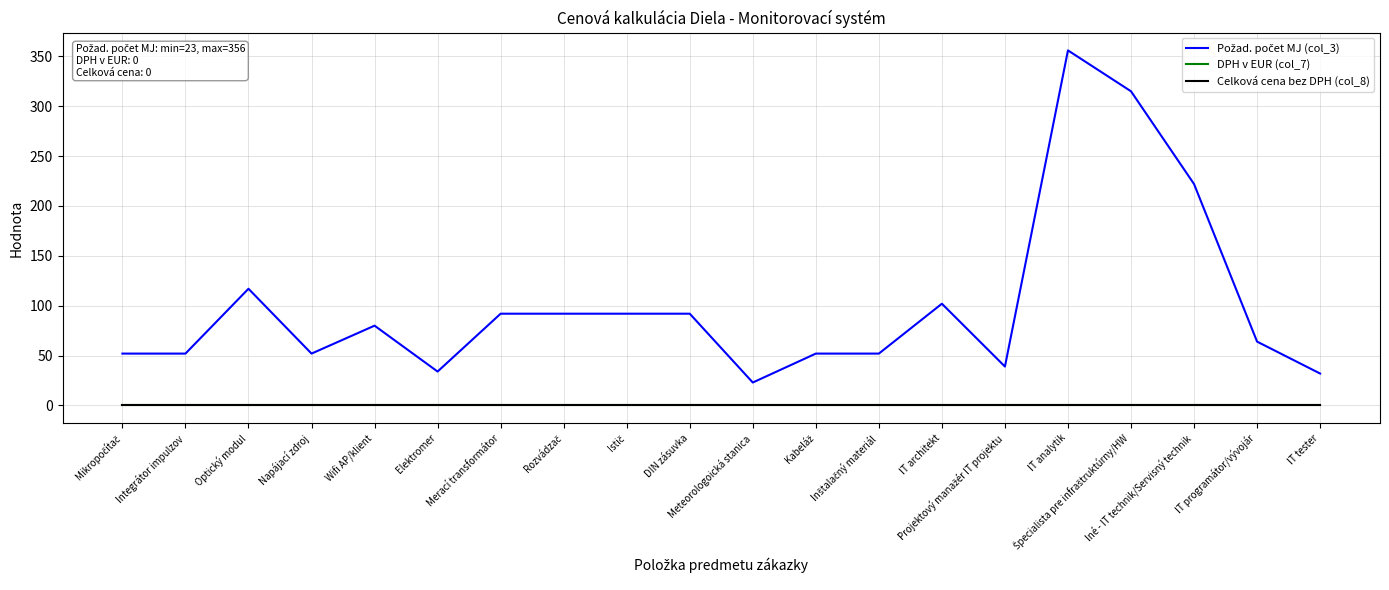

Does the chart display data point markers on the line(s)?

No